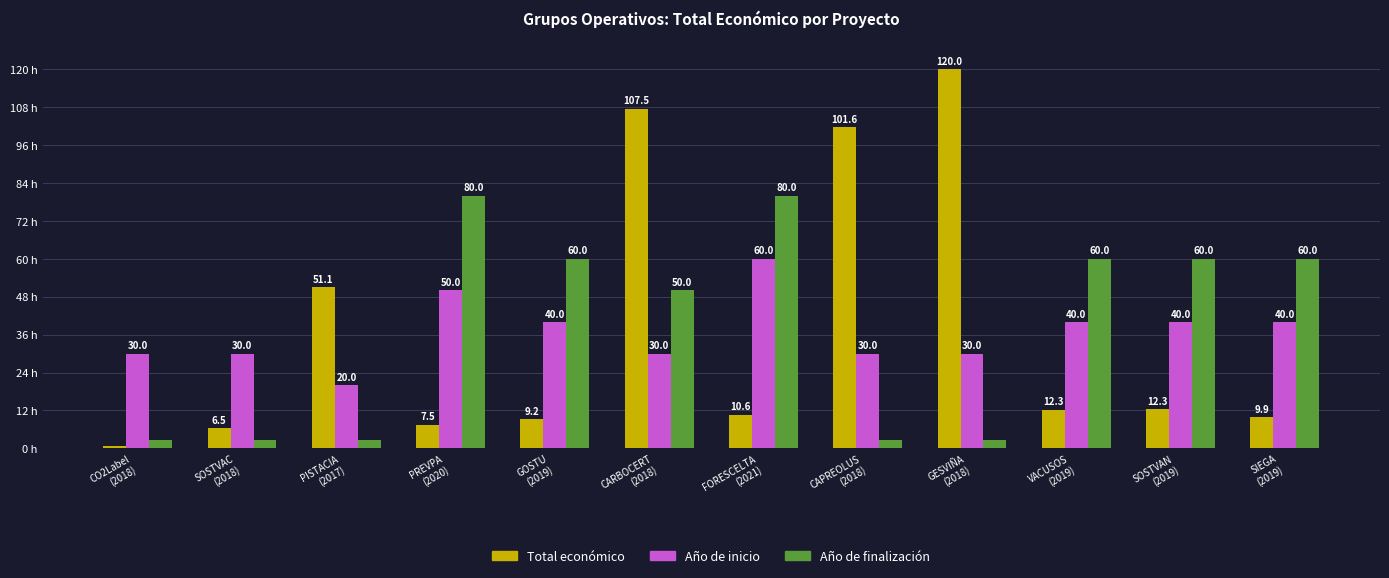

At which label does Año de inicio reach its minimum?

PISTACIA
(2017)